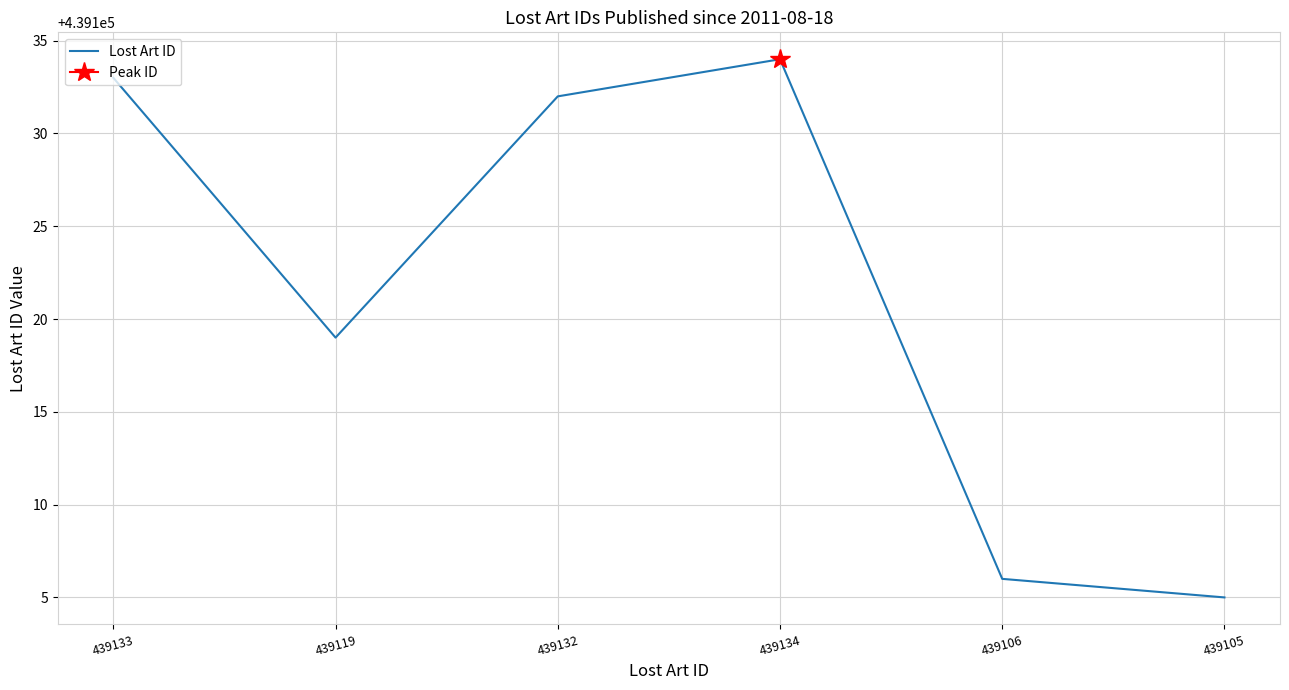

Reading left to right, list all the values displayed in this chart.

439133	439119	439132	439134	439106	439105